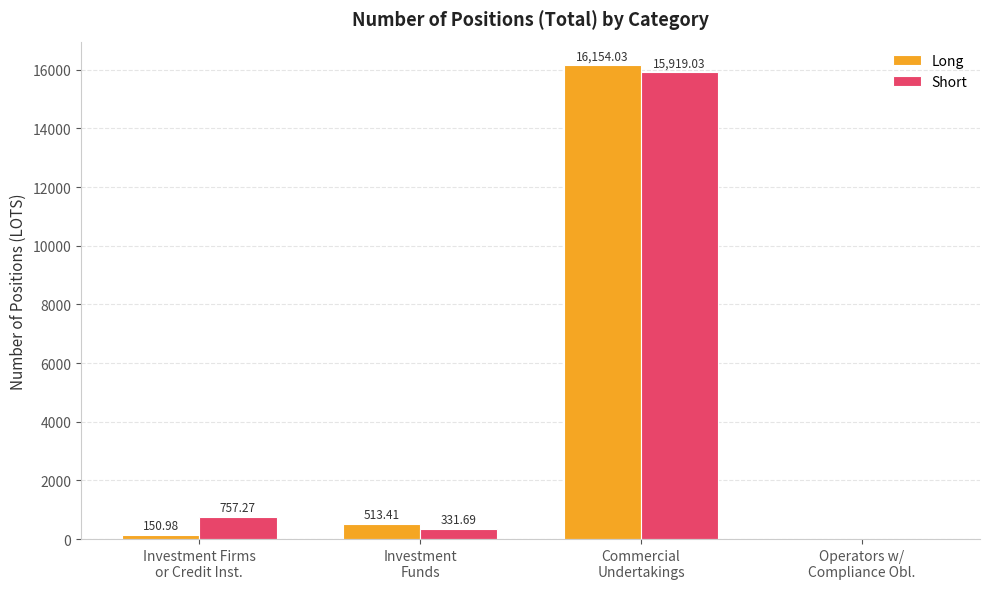

What is the highest value of the Short series?

15919.0